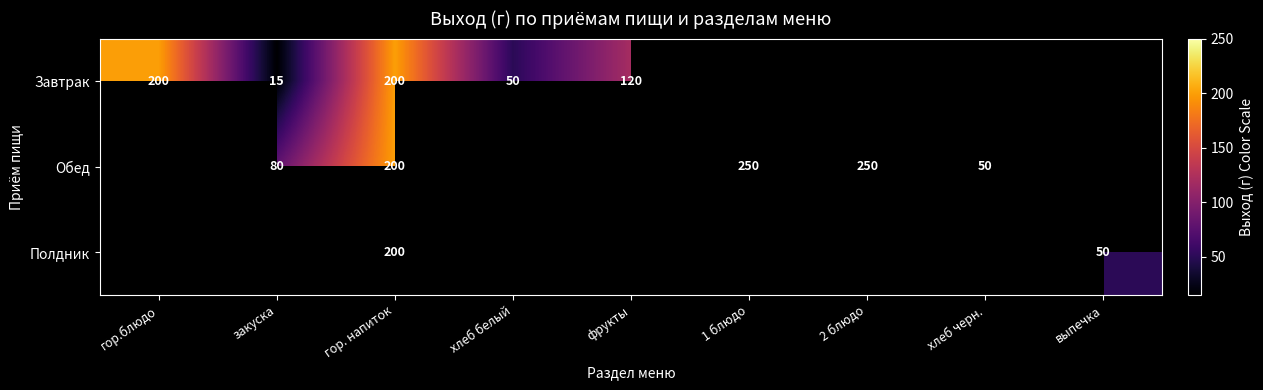

At how many categories does at least one series exceed 16?

9